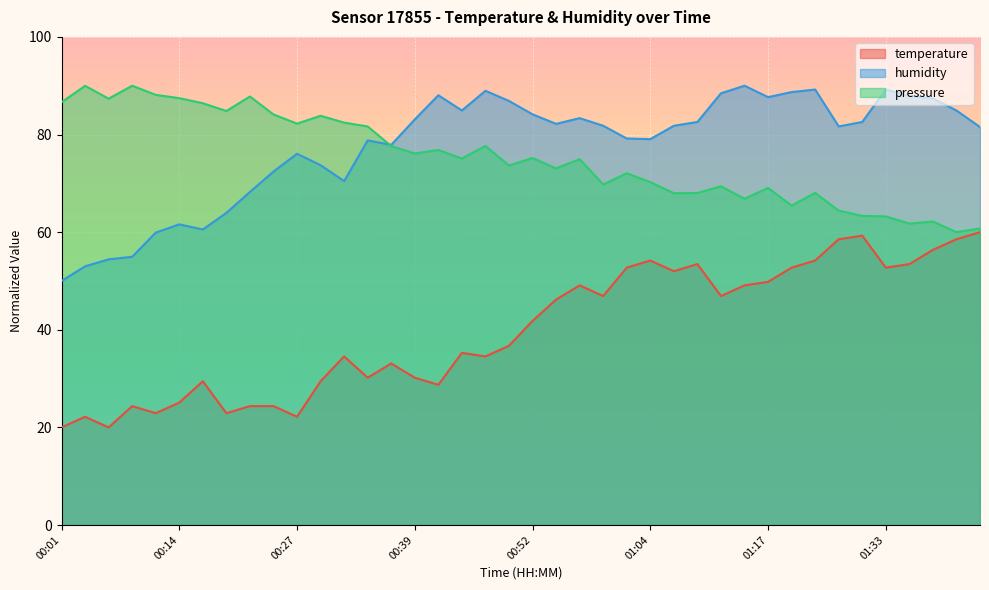

True or false: temperature has a value of 26.1 at 01:36.

False